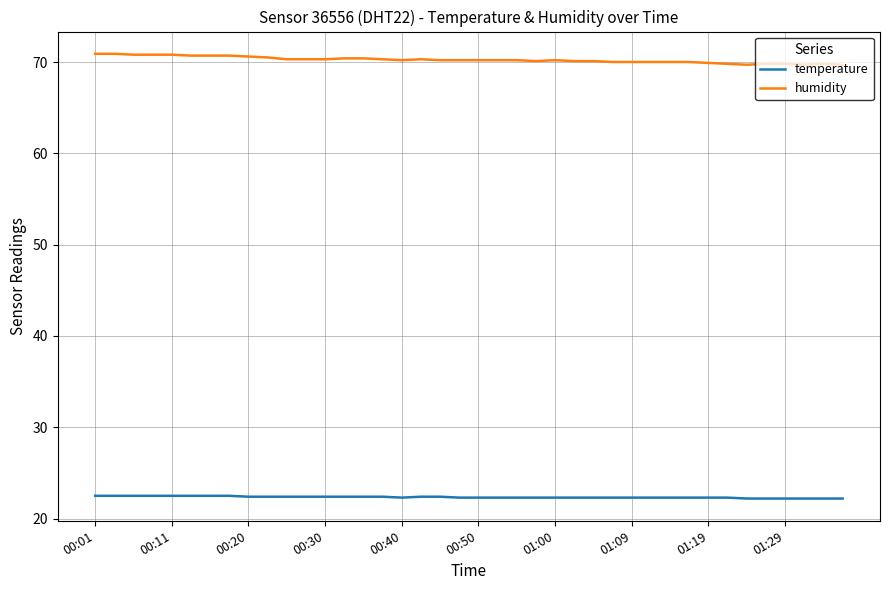

True or false: humidity and temperature intersect in this chart.

False